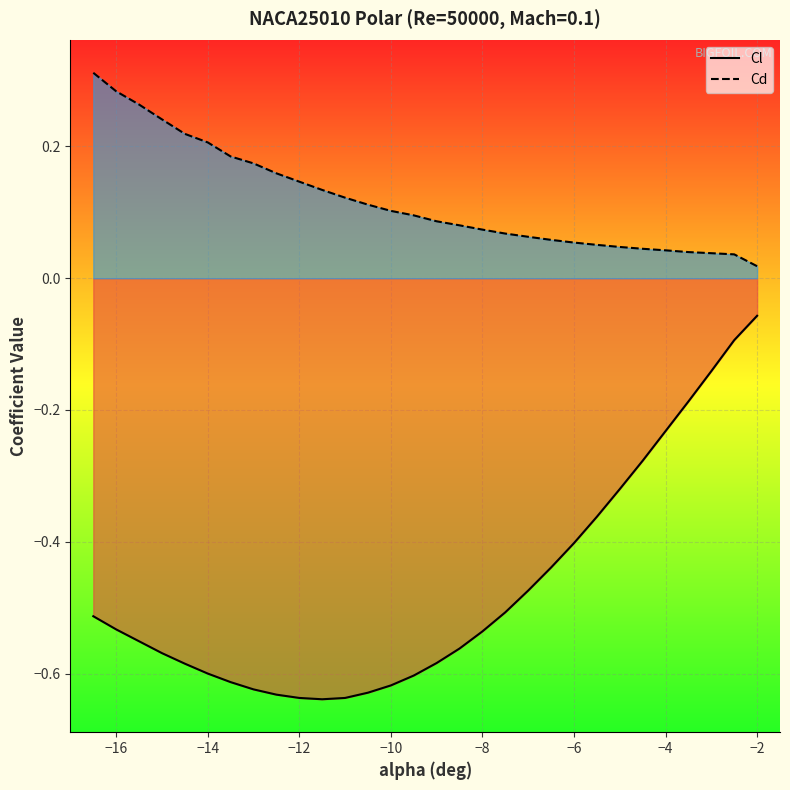

What is the smallest value displayed?

-0.6